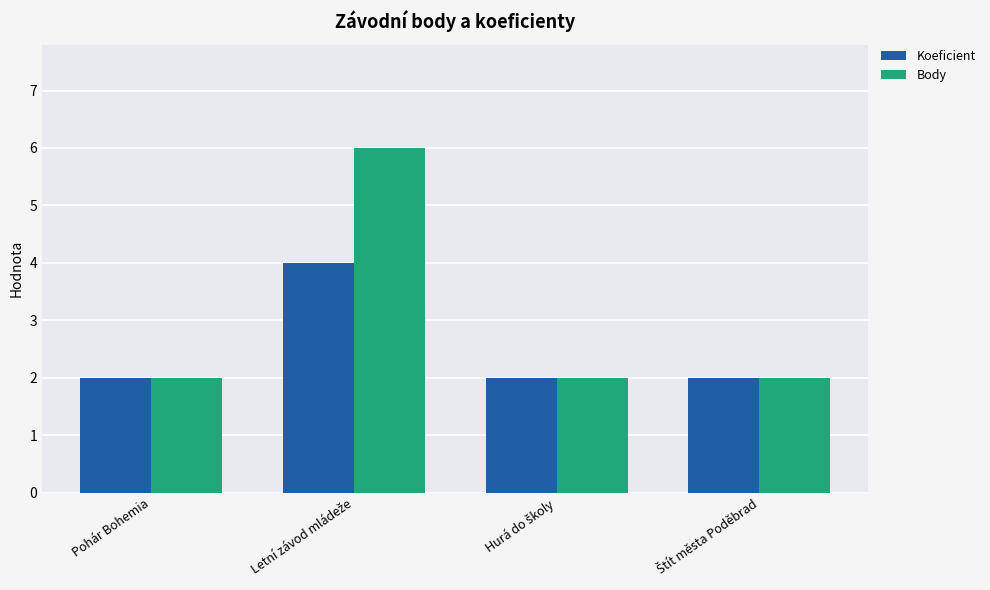

What position from the right is Pohár Bohemia?

4